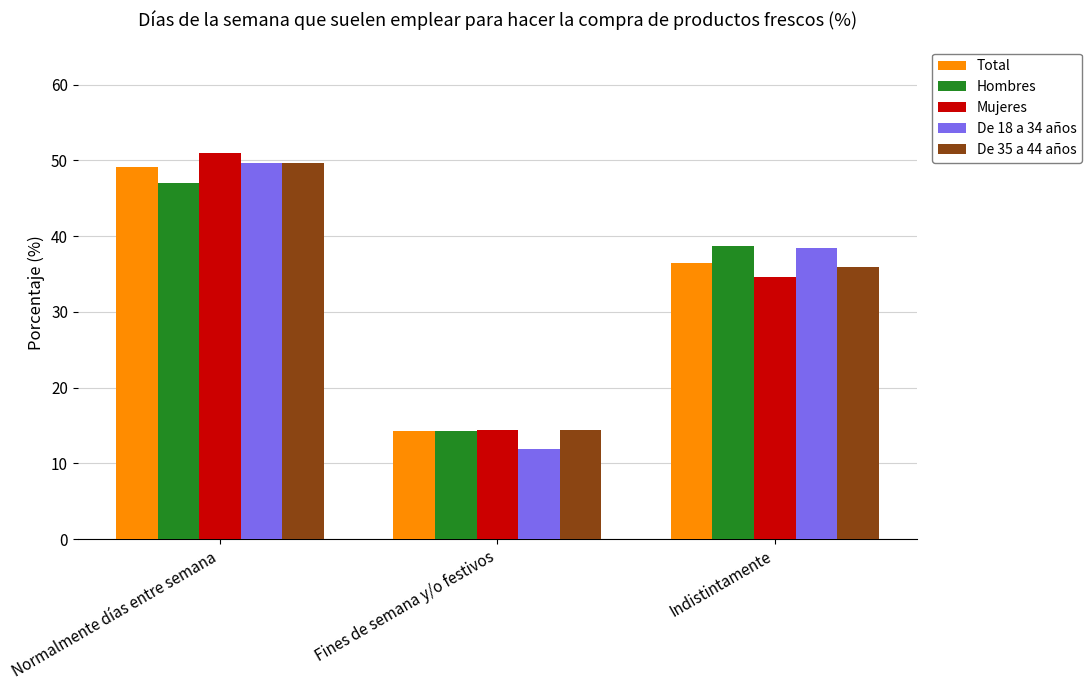

What is the spread (max minus min) of values at Normalmente días entre semana?

4.0